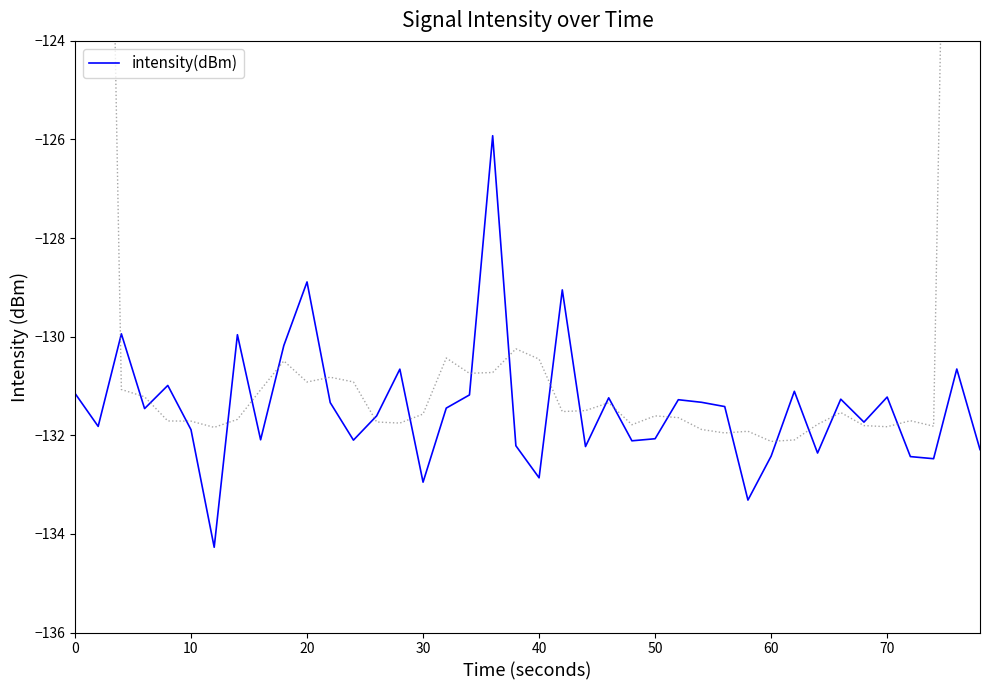

Does the chart display data point markers on the line(s)?

No